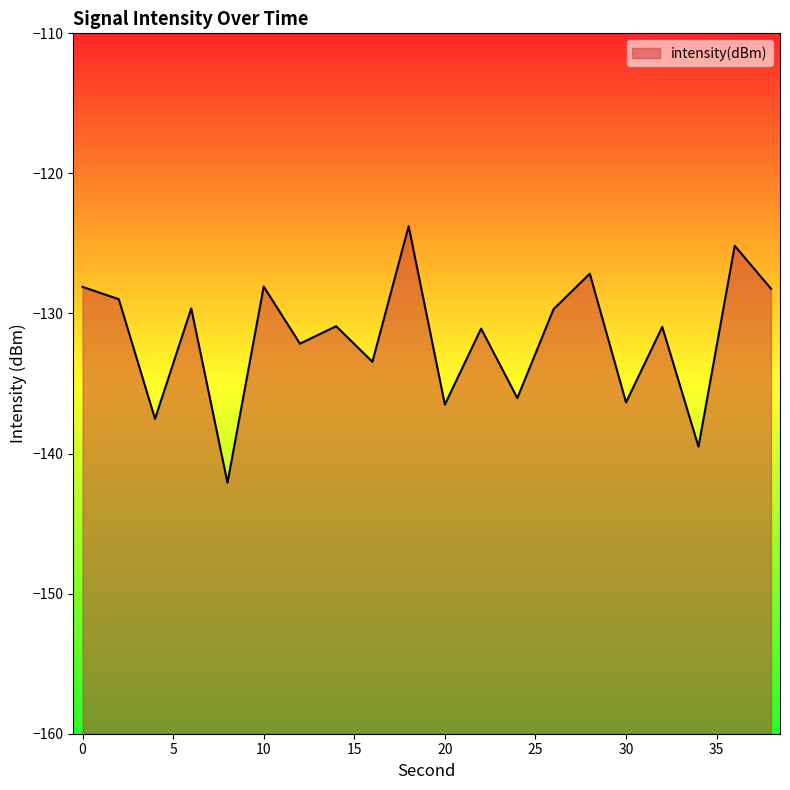

Rank the categories by value from lowest to highest.

8, 34, 4, 20, 30, 24, 16, 12, 22, 32, 14, 26, 6, 2, 38, 0, 10, 28, 36, 18